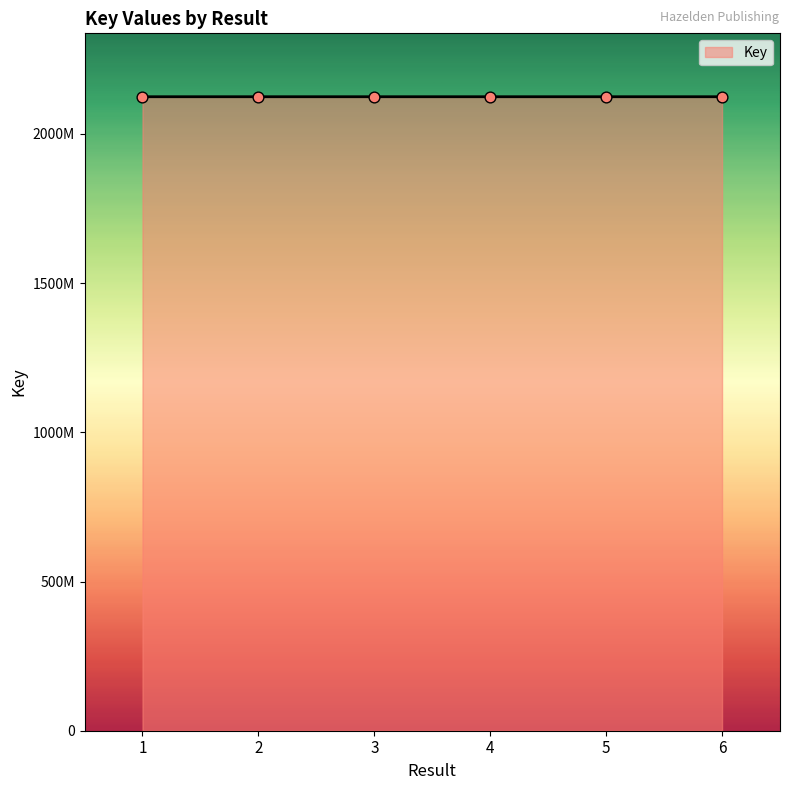

What is the change in value from 1 to 2?

-140